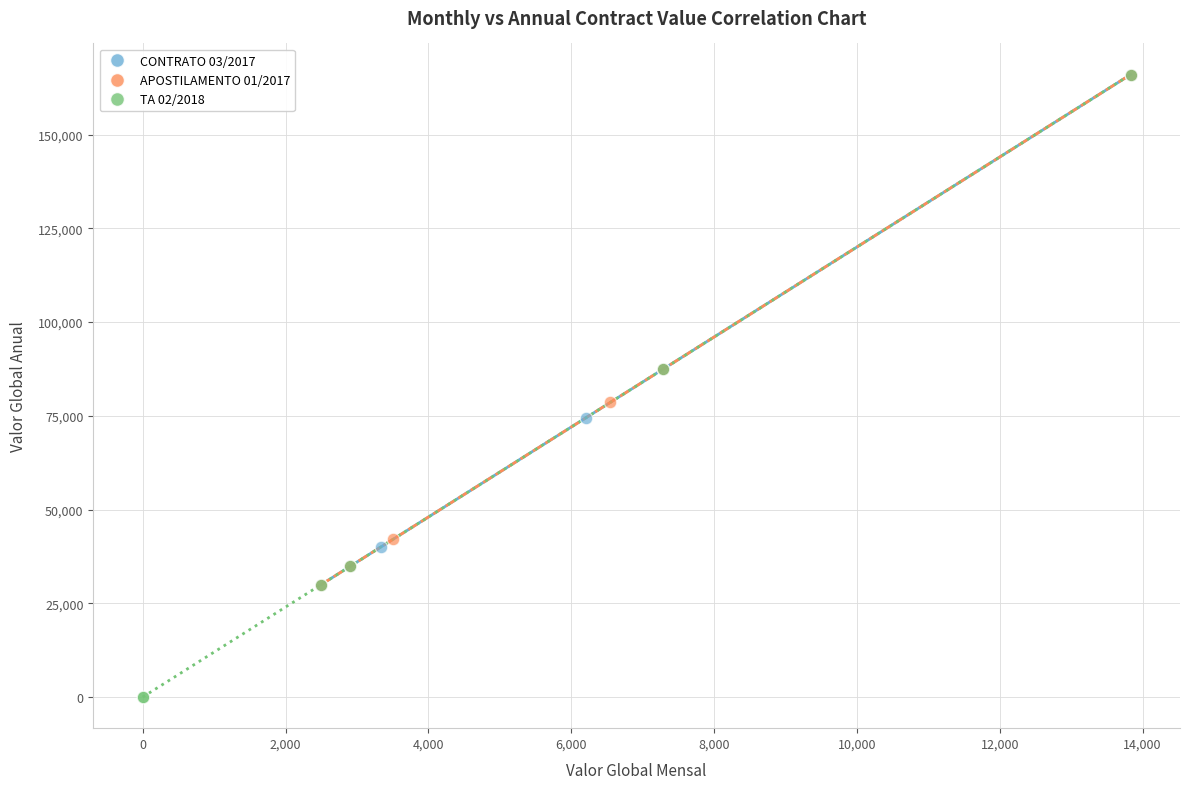

What are all the series names shown in the legend?

CONTRATO 03/2017, APOSTILAMENTO 01/2017, TA 02/2018